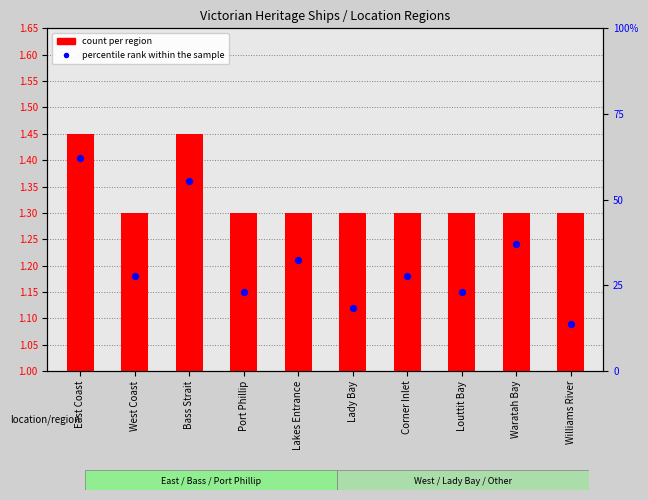

Which series reaches the minimum Y coordinate?

count per region